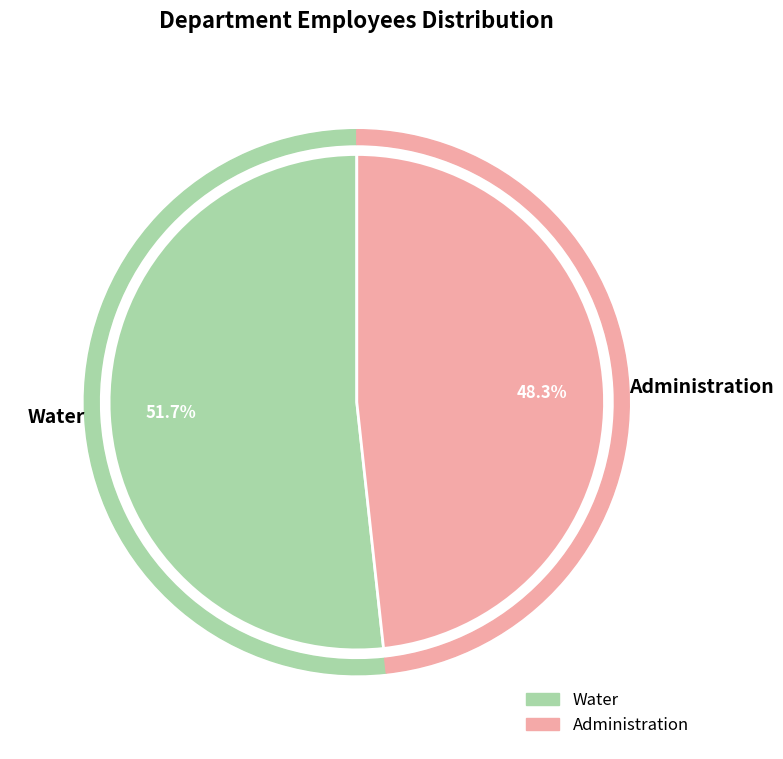

Between Water and Administration, which is larger?

Water